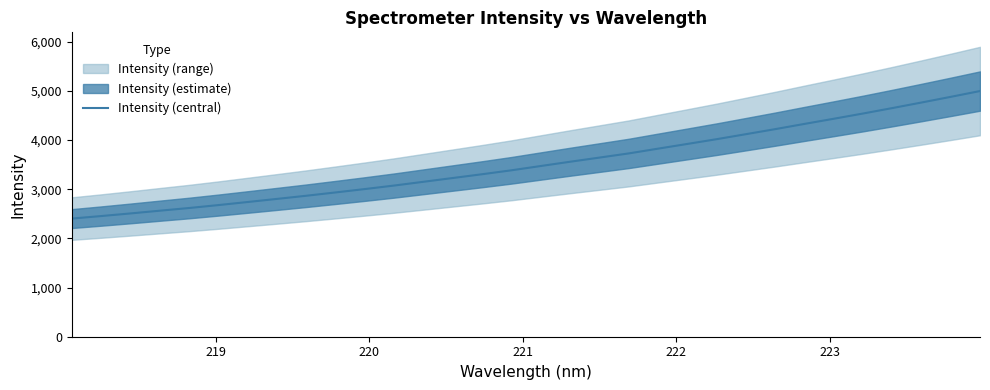

Count the number of values greater than 3470.

16